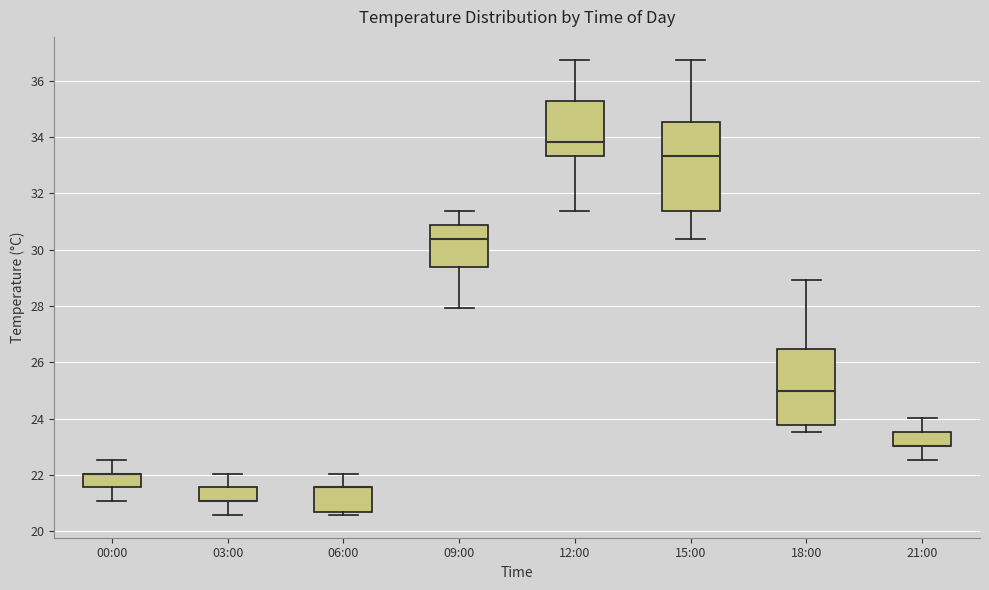

Where is the upper edge of the box for 21:00 on the y-axis? The values are not printed on the chart, so give them approximately, as read against the axis.

23.6